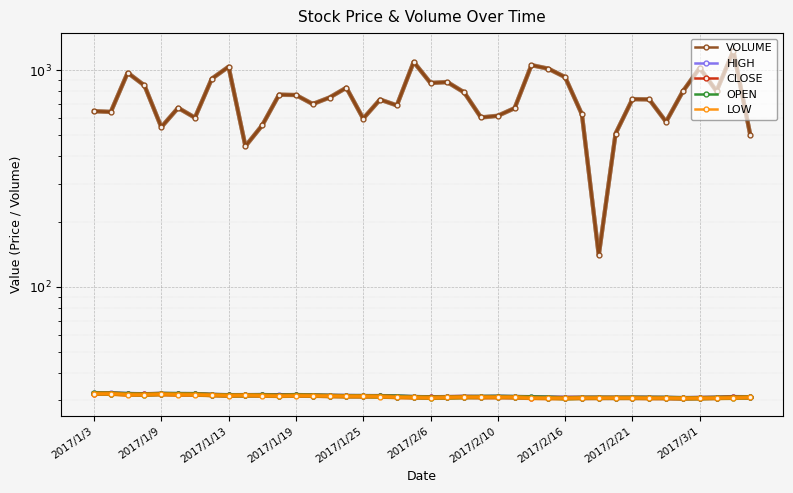

How many times do CLOSE and OPEN cross each other?

21